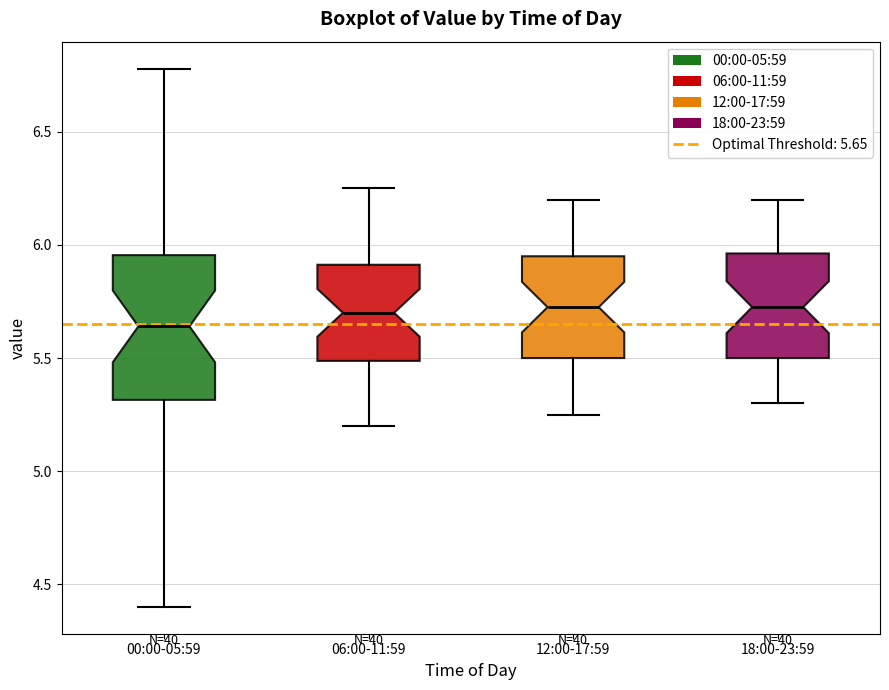

Reading left to right, read every box against the y-axis: the position of its median line, the range the box covers, and the ends of its whiskers. The values are not printed on the chart, so give them approximately, as read against the axis.

00:00-05:59: median 5.65, box 5.30 to 5.95, whiskers 4.40 to 6.80
06:00-11:59: median 5.70, box 5.50 to 5.90, whiskers 5.20 to 6.25
12:00-17:59: median 5.75, box 5.50 to 5.95, whiskers 5.25 to 6.20
18:00-23:59: median 5.75, box 5.50 to 5.95, whiskers 5.30 to 6.20